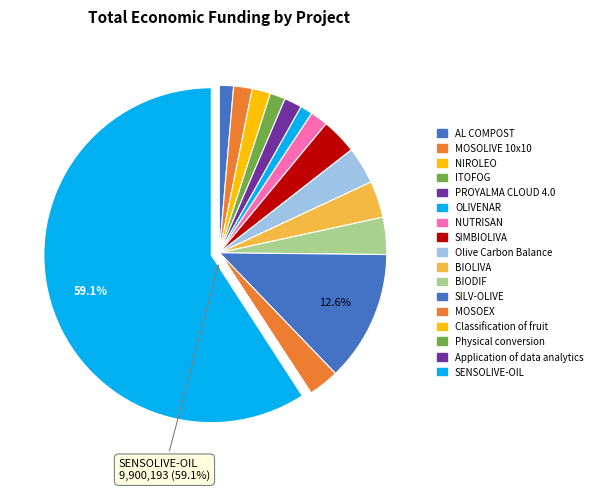

What is the total percentage of NUTRISAN and AL COMPOST?

3.1%